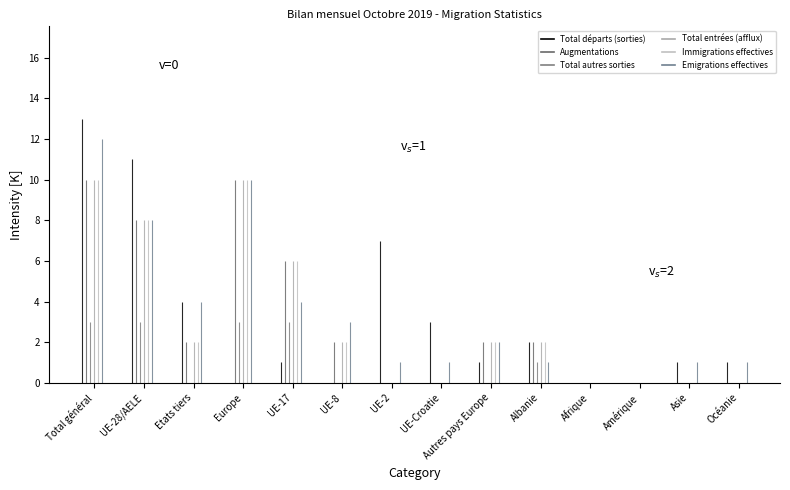

True or false: Immigrations effectives has a value of 5 at UE-28/AELE.

False